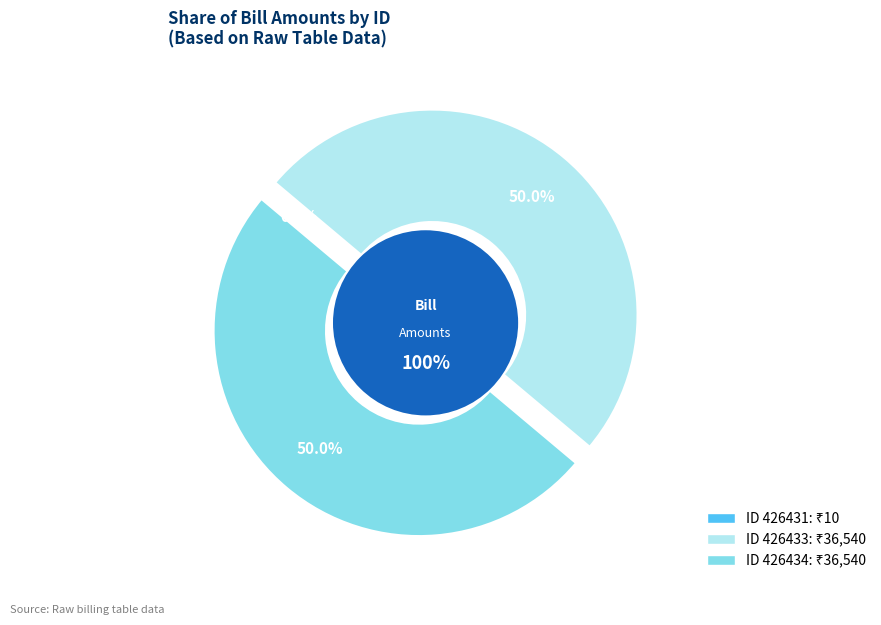

Is 426434 the majority of the pie?

No